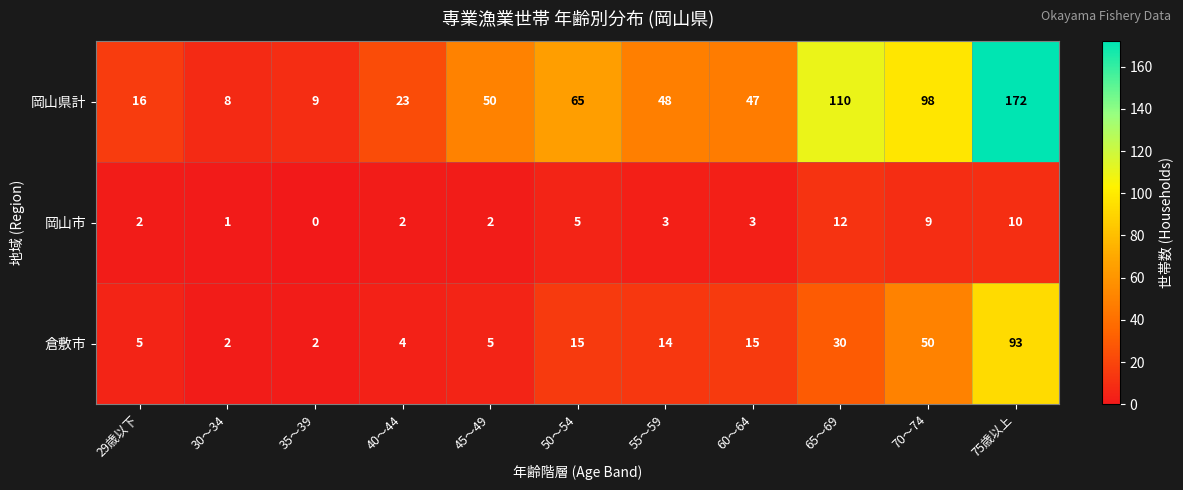

How many series are shown in this chart?

3